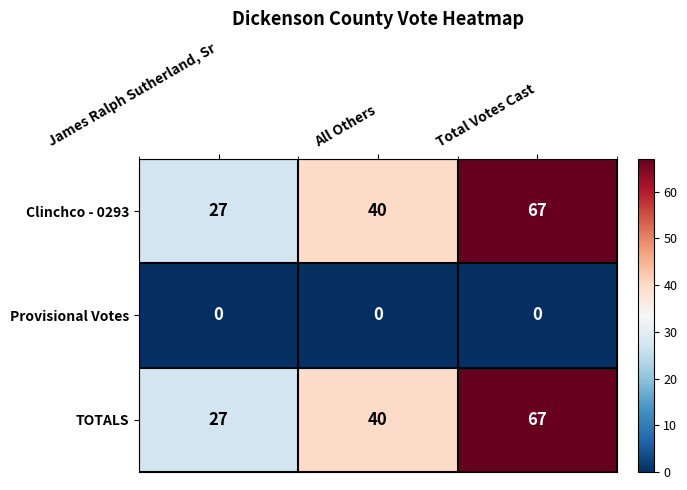

What is the maximum value shown in the chart?

67